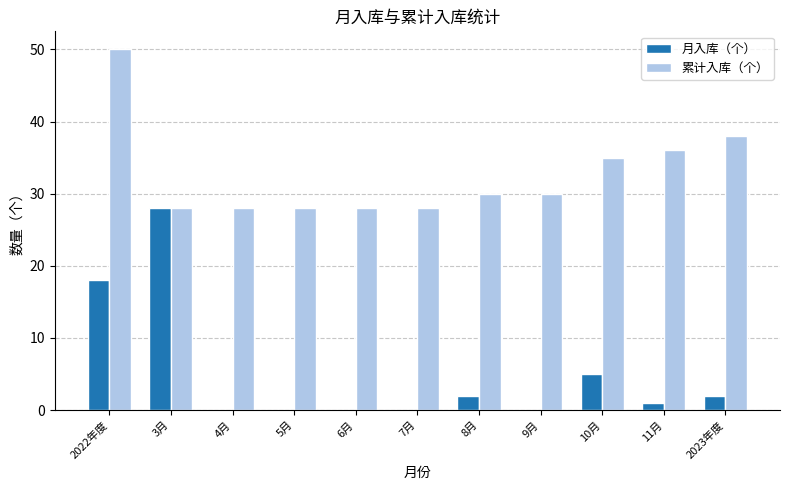

The value of 月入库（个） at 10月 is 5. True or false?

True